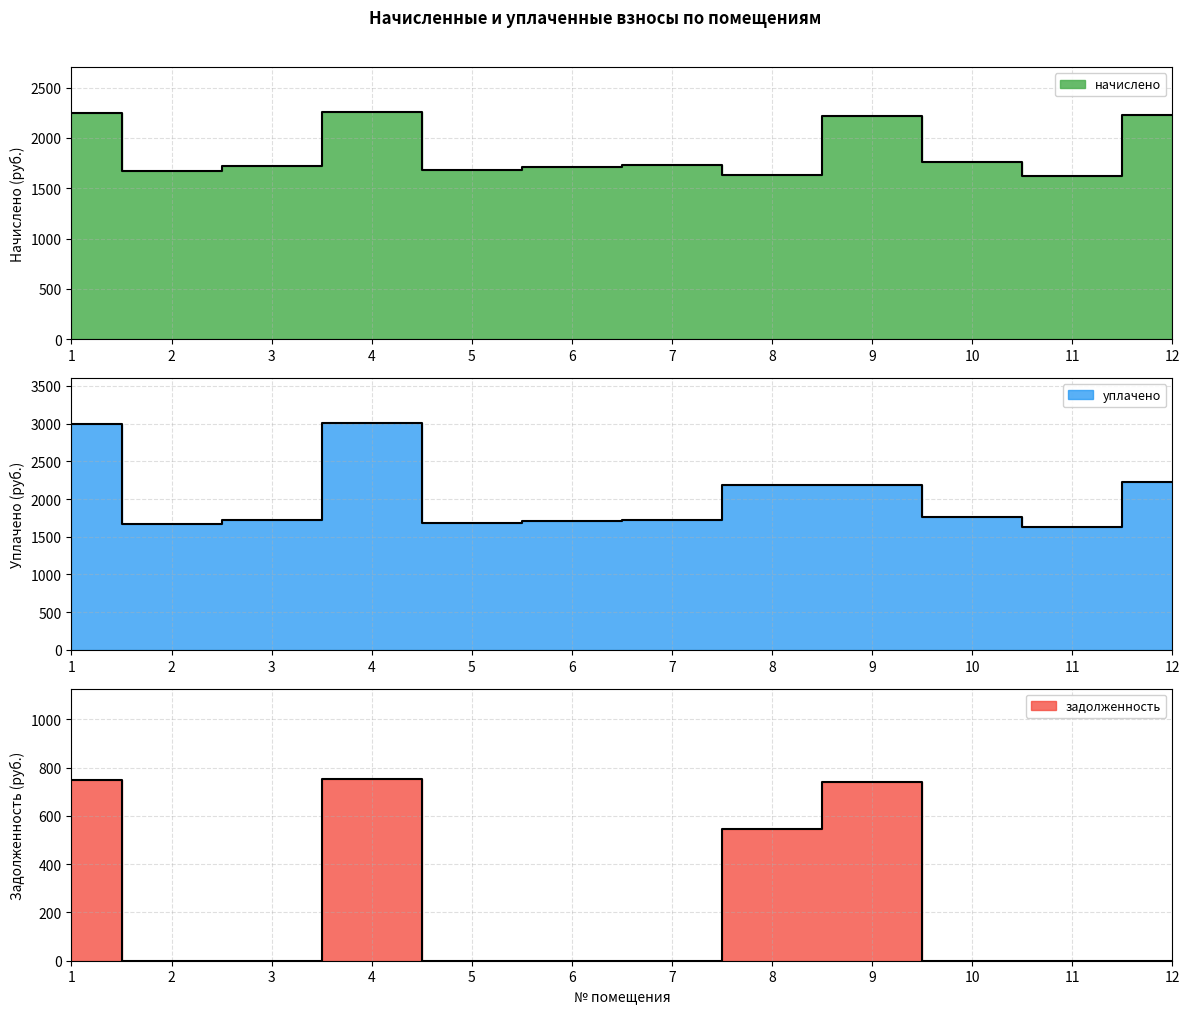

Rank the series at 7 from lowest to highest value.

задолженность, начислено, уплачено